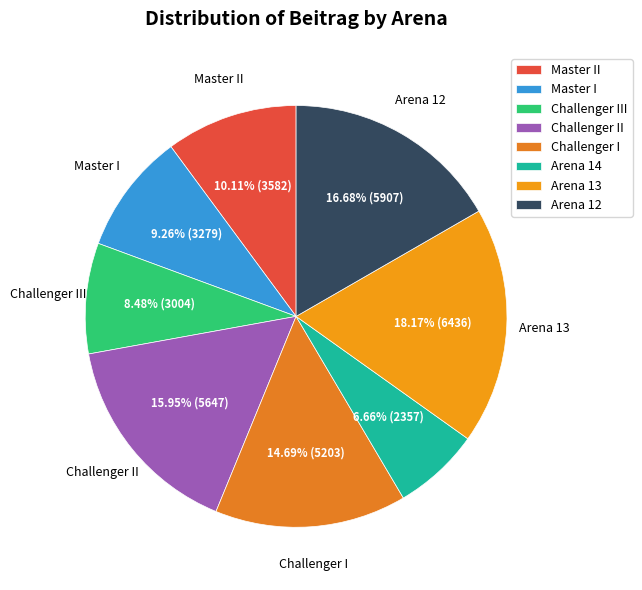

To the nearest percent, what percentage of the pie is Challenger III?

8%